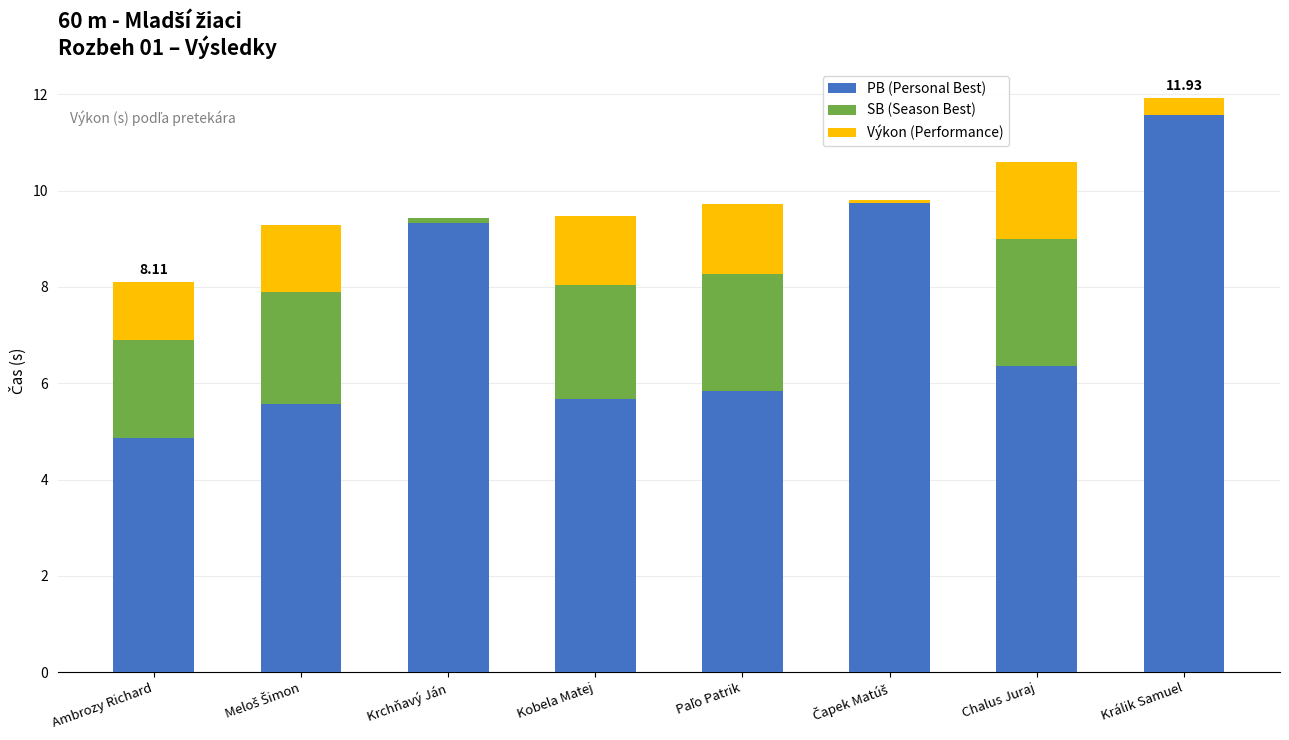

Which category has the highest value in the PB (Personal Best) series?

Králik Samuel